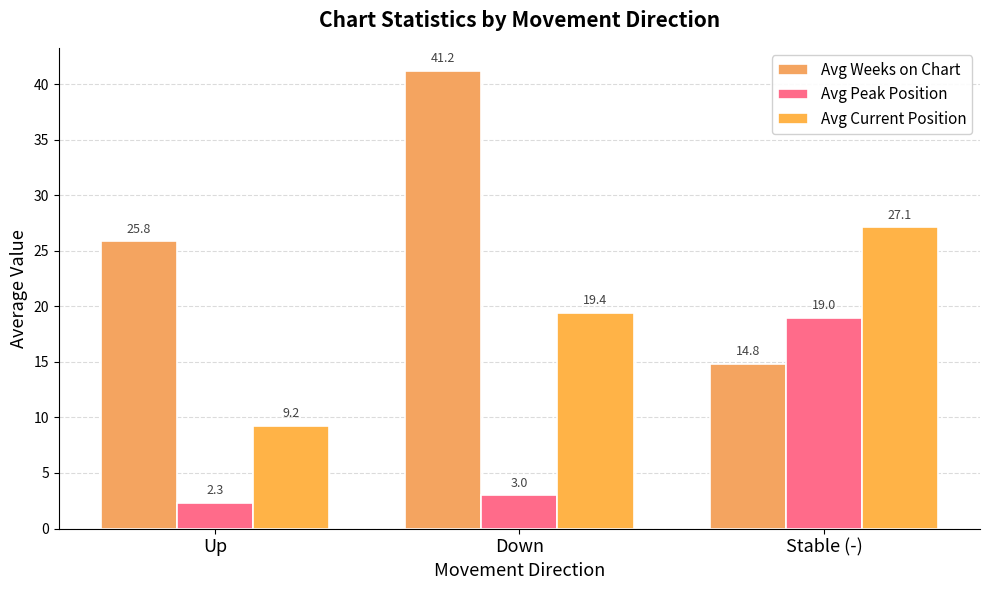

At which category is the sum across all series the highest?

Down